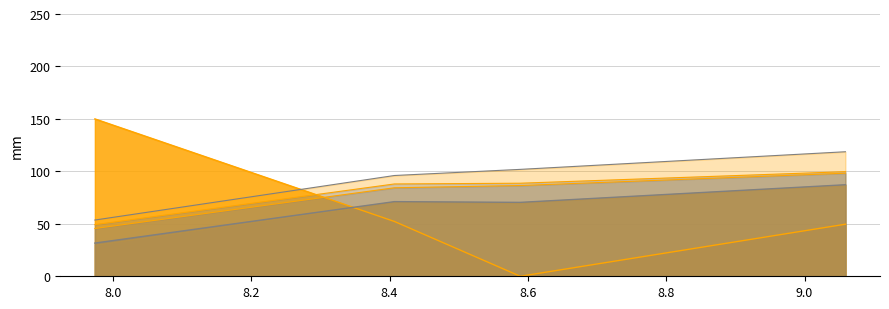

What is the difference between the second highest and minimum values in the Grimsley_line series?

39.5